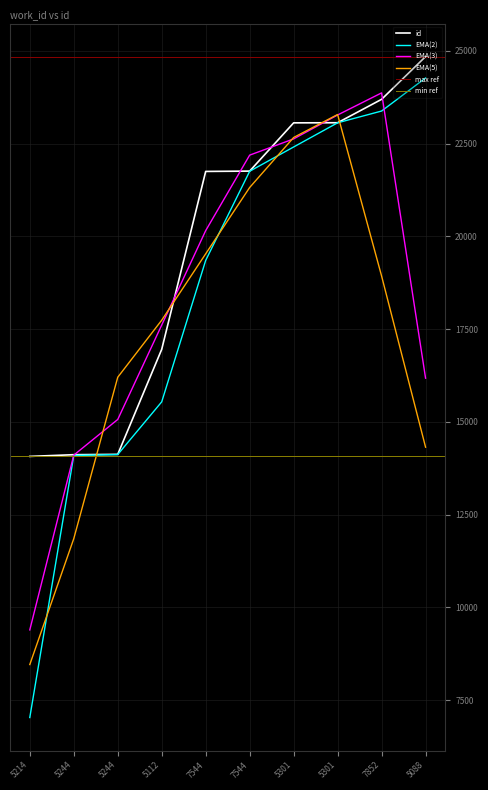

What is the difference between the second highest and minimum values?

9621